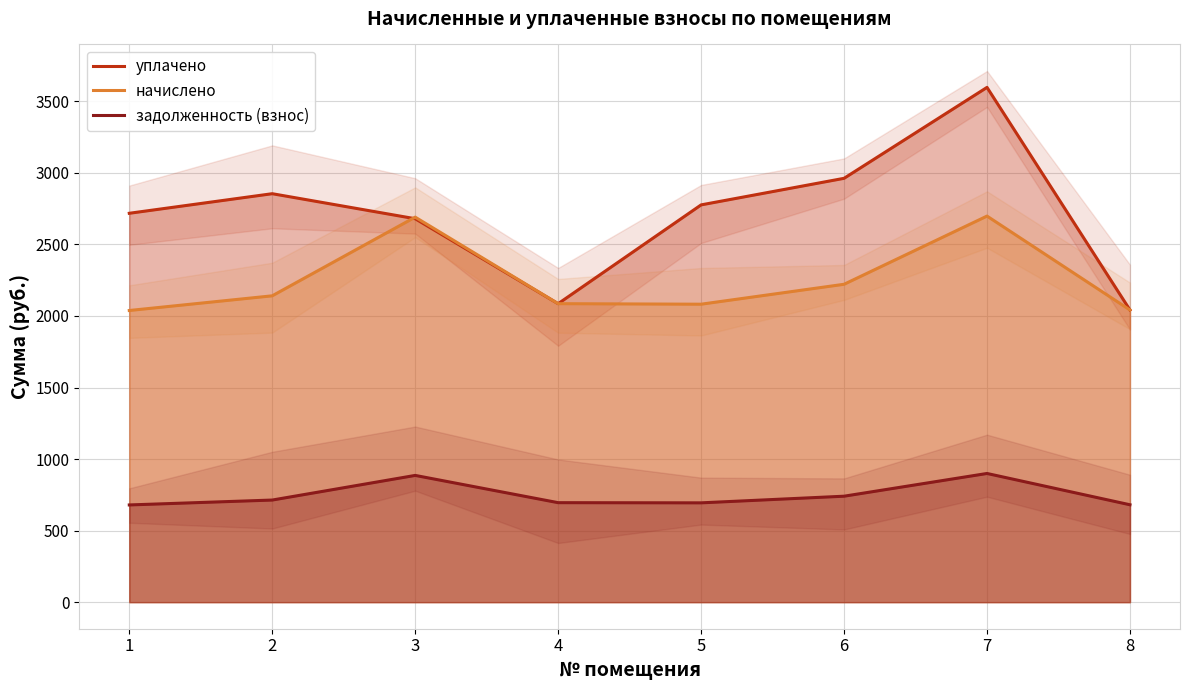

Reading left to right, list all the values displayed in this chart.

уплачено: 1=2717.7	2=2854.6	3=2679.7	4=2086.0	5=2776.4	6=2962.1	7=3597.6	8=2042.0
начислено: 1=2038.3	2=2140.9	3=2690.8	4=2086.0	5=2082.3	6=2221.6	7=2698.2	8=2042.0
задолженность (взнос): 1=679.4	2=713.6	3=885.8	4=695.3	5=694.1	6=740.5	7=899.4	8=680.6